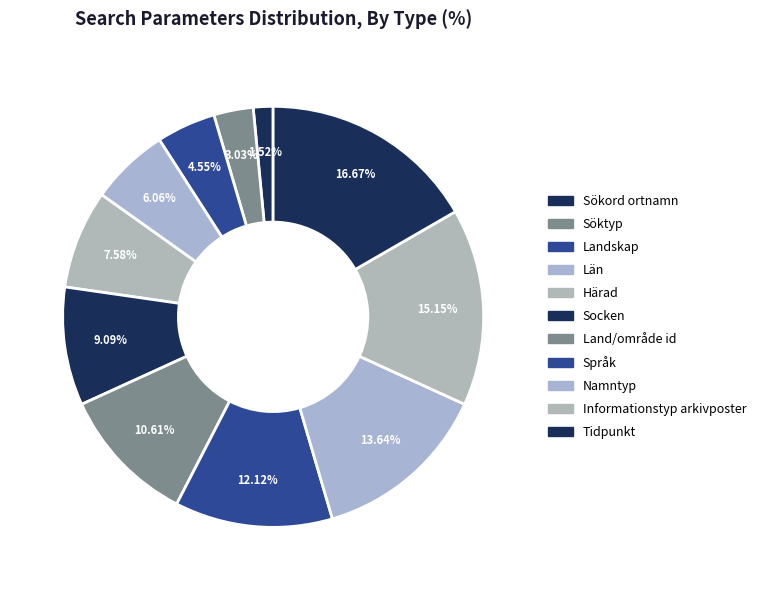

How many segments does this pie chart have?

11